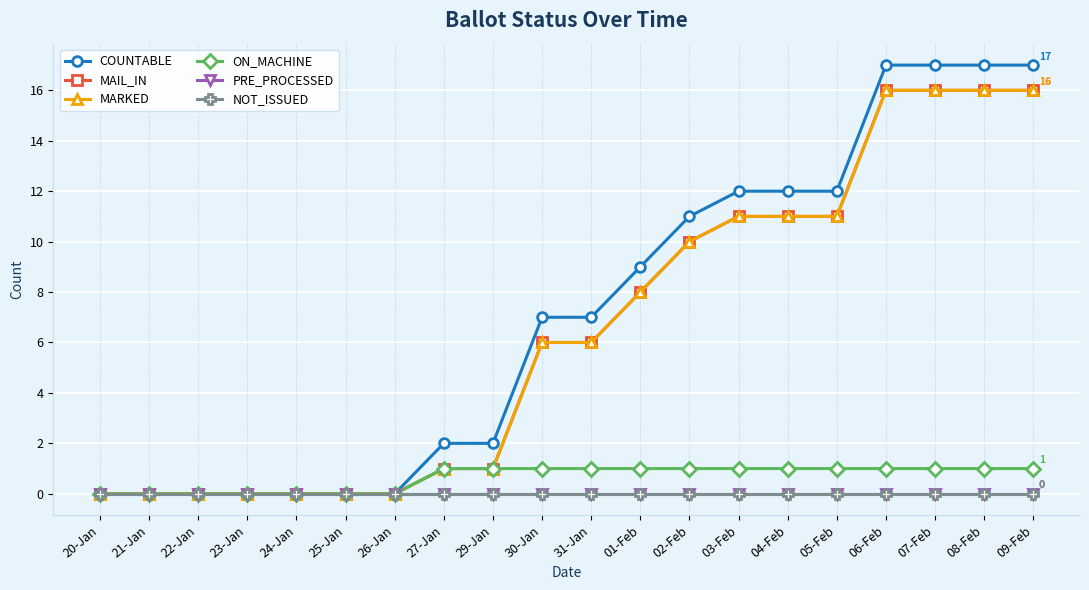

List the labels in order of NOT_ISSUED value, largest first.

20-Jan, 21-Jan, 22-Jan, 23-Jan, 24-Jan, 25-Jan, 26-Jan, 27-Jan, 29-Jan, 30-Jan, 31-Jan, 01-Feb, 02-Feb, 03-Feb, 04-Feb, 05-Feb, 06-Feb, 07-Feb, 08-Feb, 09-Feb